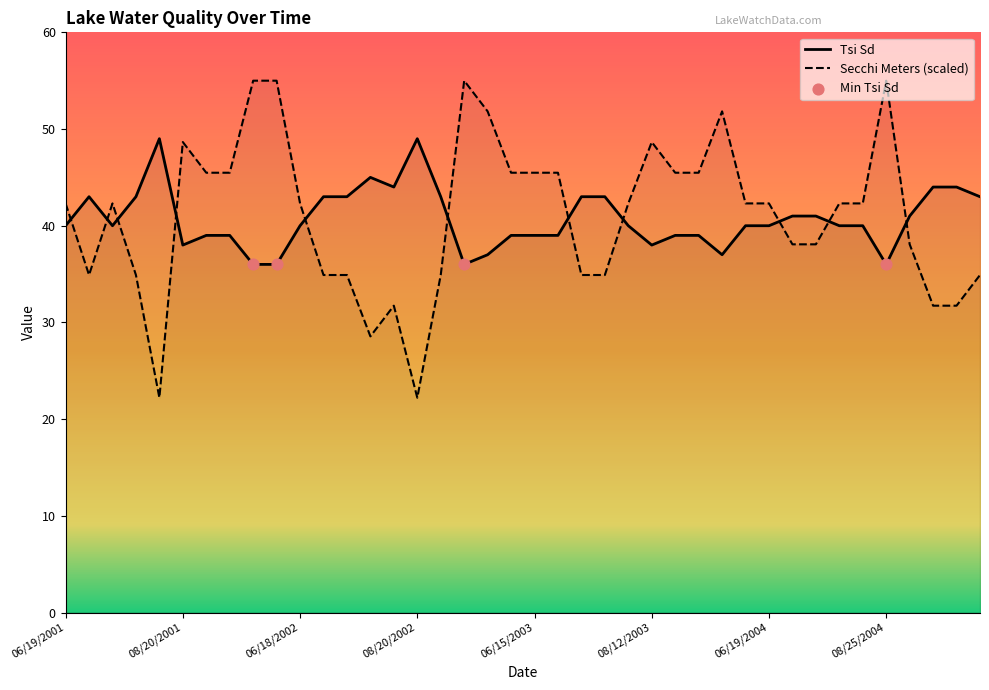

What is the total value across all series at 07/11/2005?

75.7